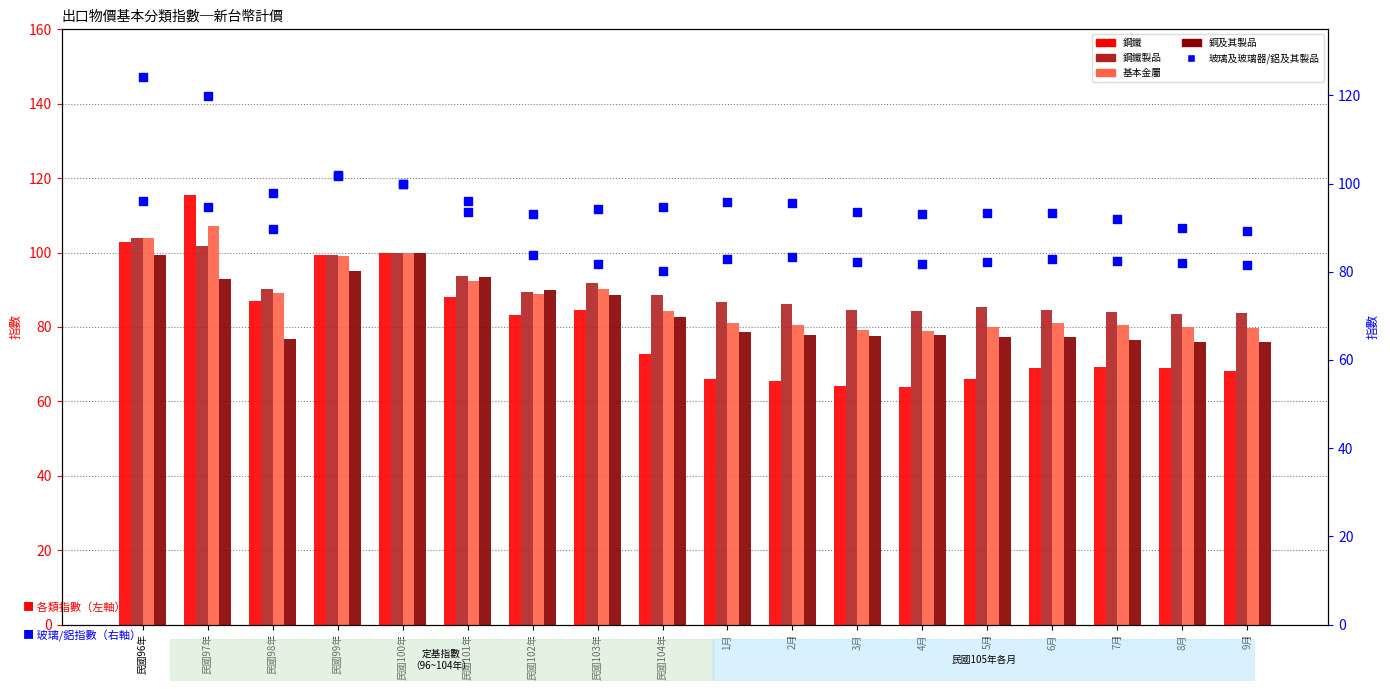

Which series has the largest total across all categories?

鋁及其製品